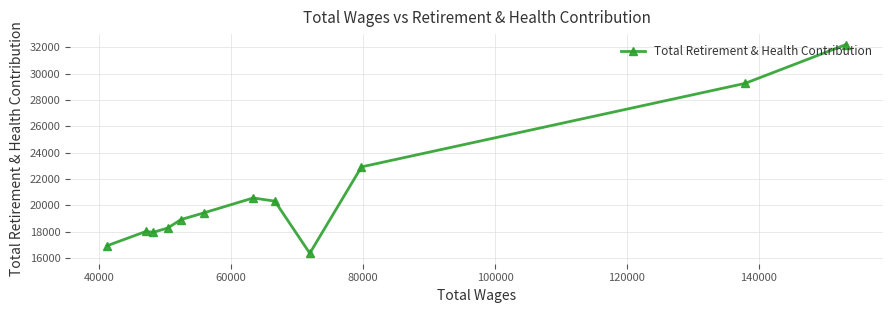

What is the maximum value shown in the chart?

32202